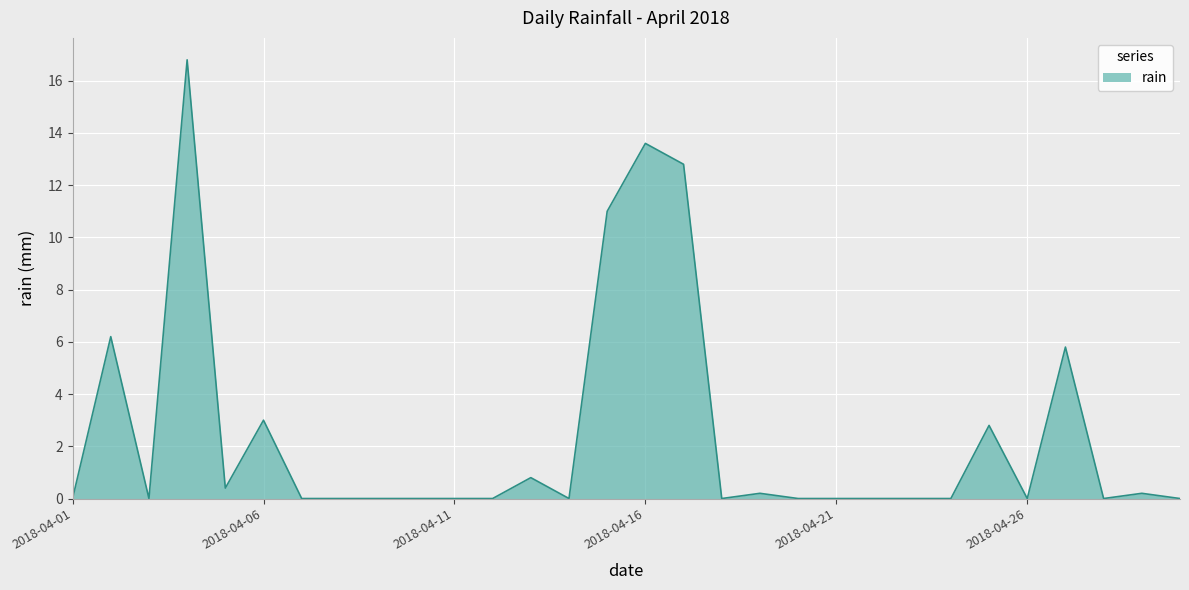

What is the greatest value displayed?

16.8